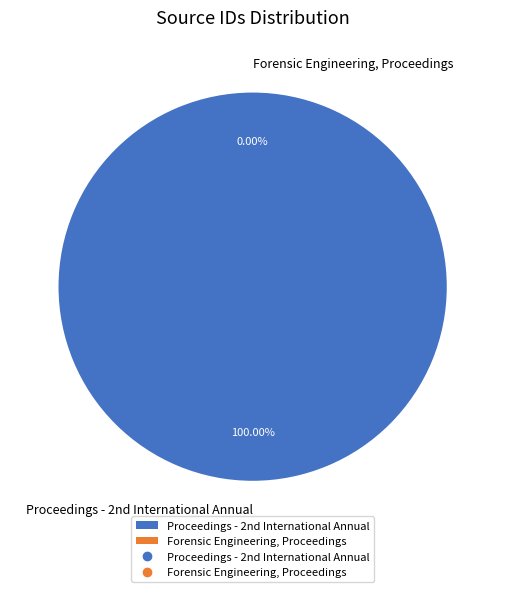

Rank the categories by value from lowest to highest.

Forensic Engineering, Proceedings, Proceedings - 2nd International Annual